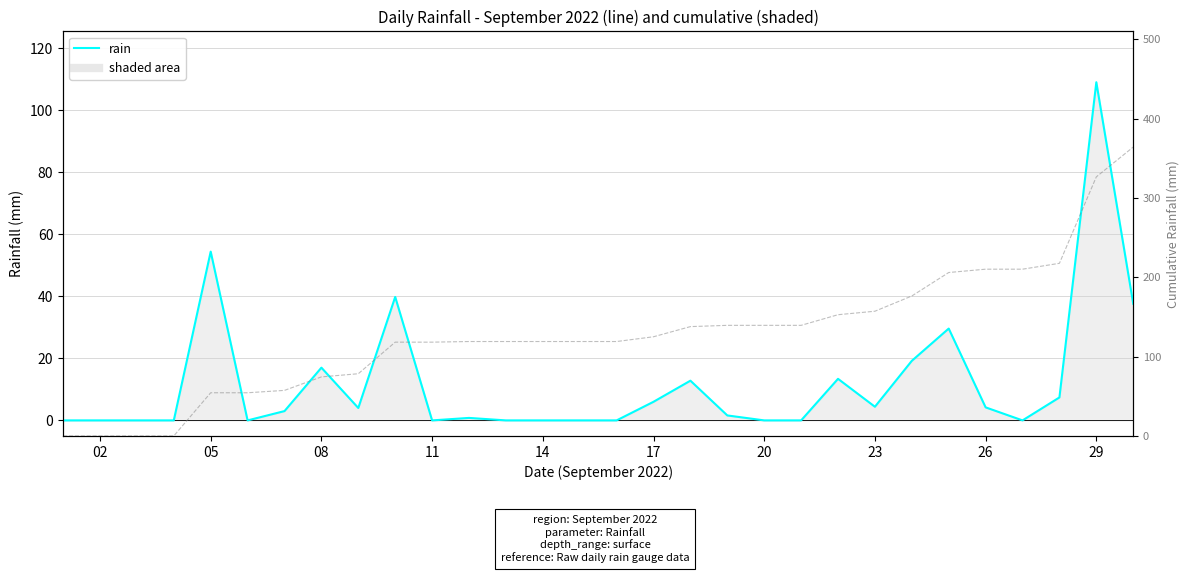

What is the sum of all values?

364.2